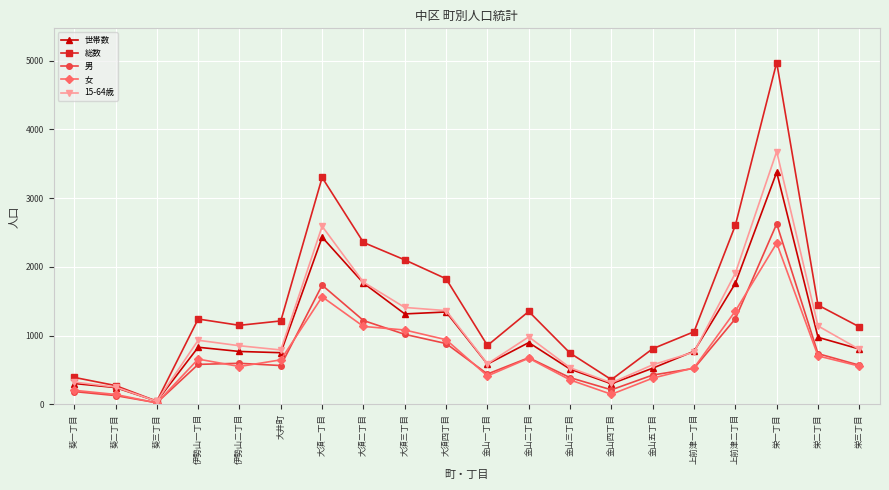

Rank the series at 上前津二丁目 from highest to lowest value.

総数, 15-64歳, 世帯数, 女, 男